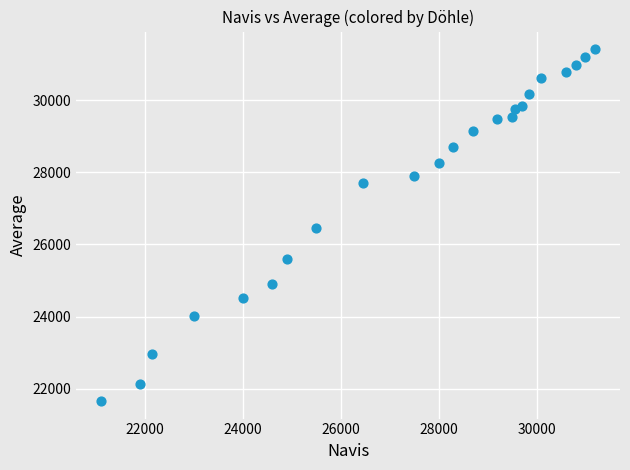

What is the range of Y values (max minus min)?

9762